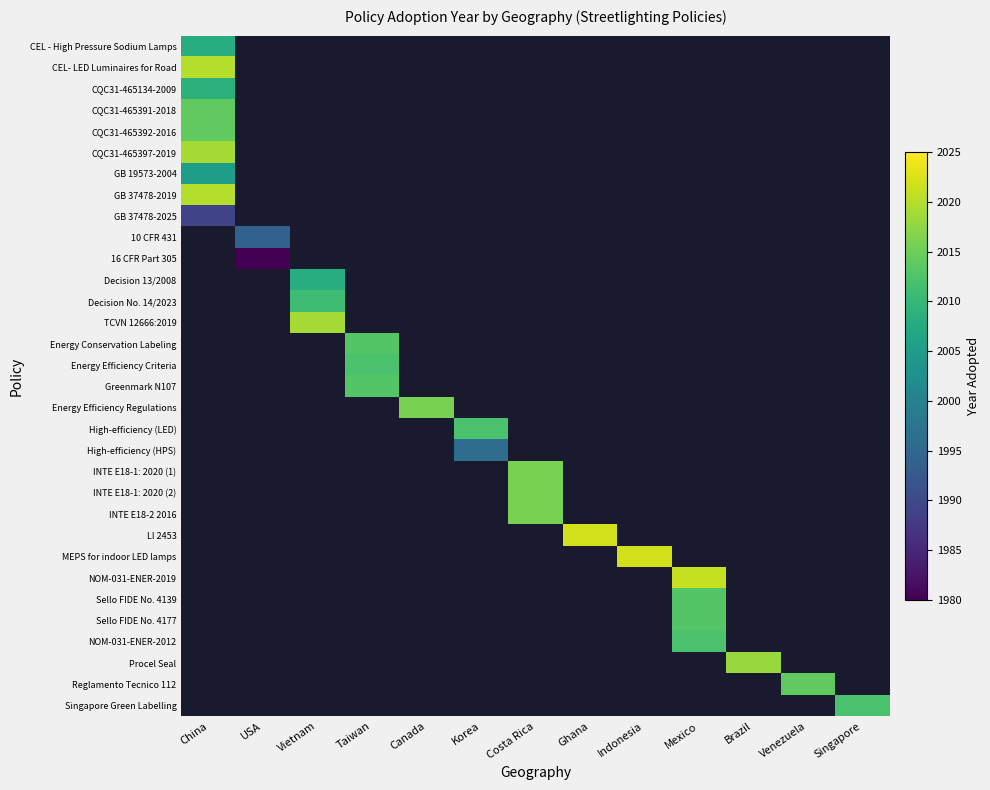

Which label corresponds to the smallest value in the chart?

USA